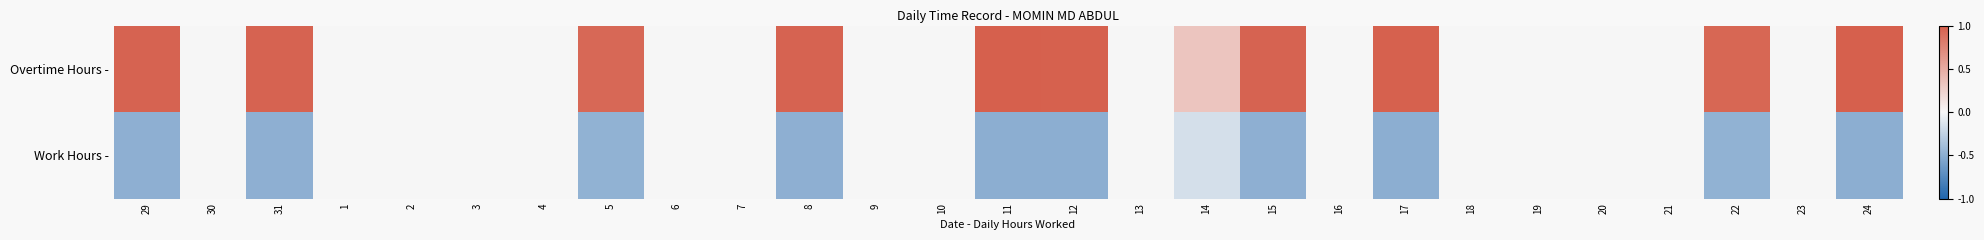

Reading left to right, list all the values displayed in this chart.

Overtime Hours -: 29=1.0	30=-0.0	31=1.0	1=0.0	2=0.0	3=0.0	4=0.0	5=0.9	6=-0.0	7=0.0	8=1.0	9=0.0	10=0.0	11=1.0	12=1.0	13=-0.0	14=0.3	15=1.0	16=0.0	17=1.0	18=0.0	19=0.0	20=0.0	21=0.0	22=1.0	23=0.0	24=1.0
Work Hours -: 29=-0.5	30=0.0	31=-0.5	1=0.0	2=0.0	3=0.0	4=0.0	5=-0.5	6=0.0	7=0.0	8=-0.5	9=0.0	10=0.0	11=-0.5	12=-0.5	13=0.0	14=-0.2	15=-0.5	16=0.0	17=-0.5	18=0.0	19=0.0	20=0.0	21=0.0	22=-0.5	23=0.0	24=-0.5